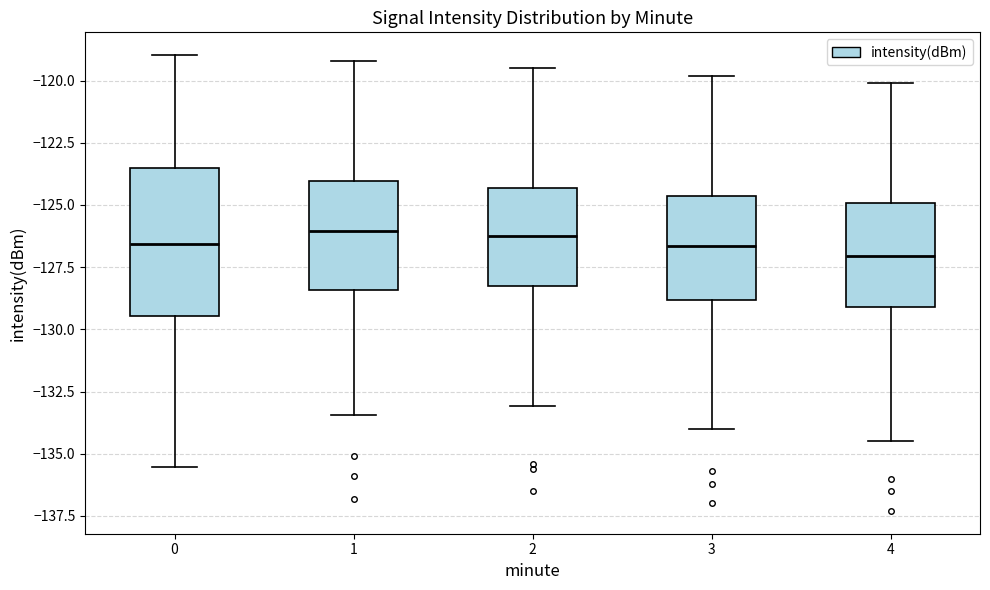

Reading left to right, transcribe this box plot: for each box, give where its median line is, the range the box spans, and where its two whiskers end, as read against the y-axis. The values are not printed on the chart, so give them approximately, as read against the axis.

0: median -126.5, box -129.5 to -123.5, whiskers -135.5 to -119.0
1: median -126.0, box -128.5 to -124.0, whiskers -133.5 to -119.0
2: median -126.0, box -128.5 to -124.5, whiskers -133.0 to -119.5
3: median -126.5, box -129.0 to -124.5, whiskers -134.0 to -120.0
4: median -127.0, box -129.0 to -125.0, whiskers -134.5 to -120.0